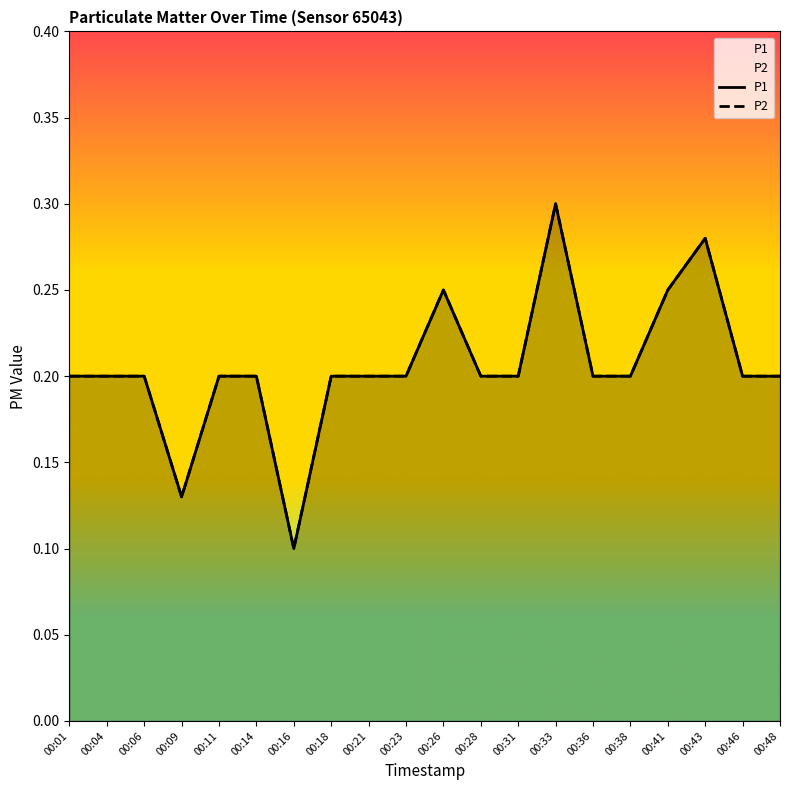

True or false: P1 and P2 intersect in this chart.

False